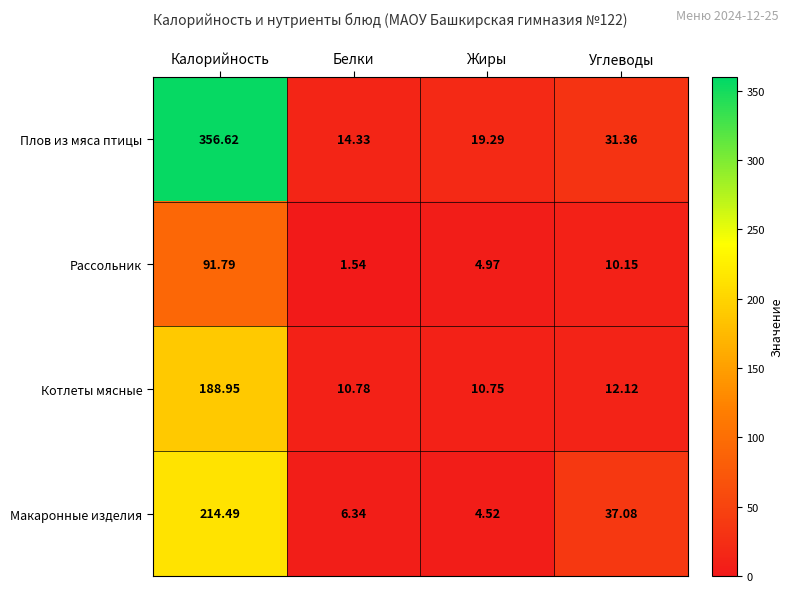

Which category has the lowest value in the Плов из мяса птицы series?

Белки